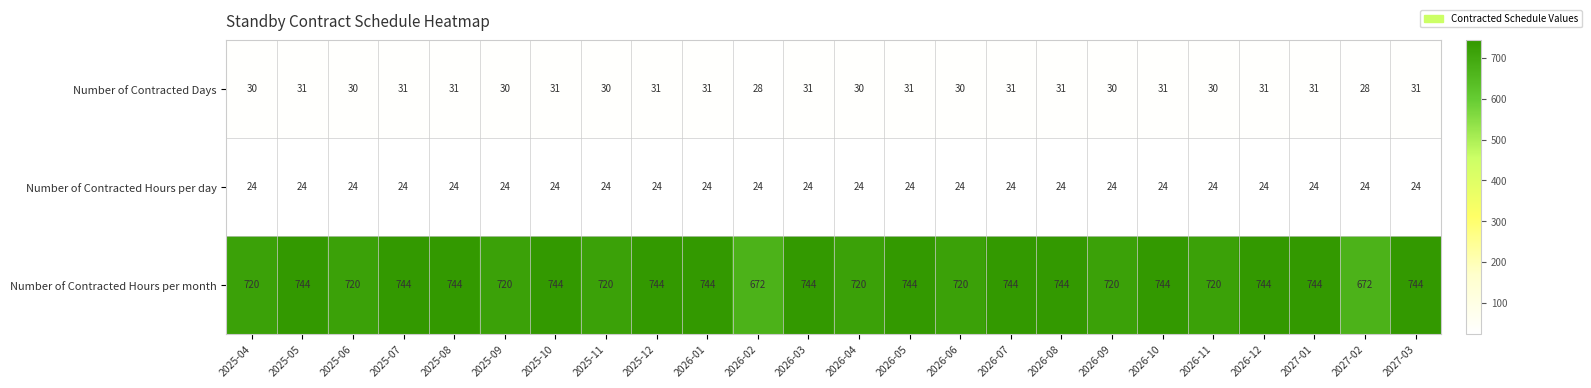

Which series has the largest total across all categories?

Number of Contracted Hours per month